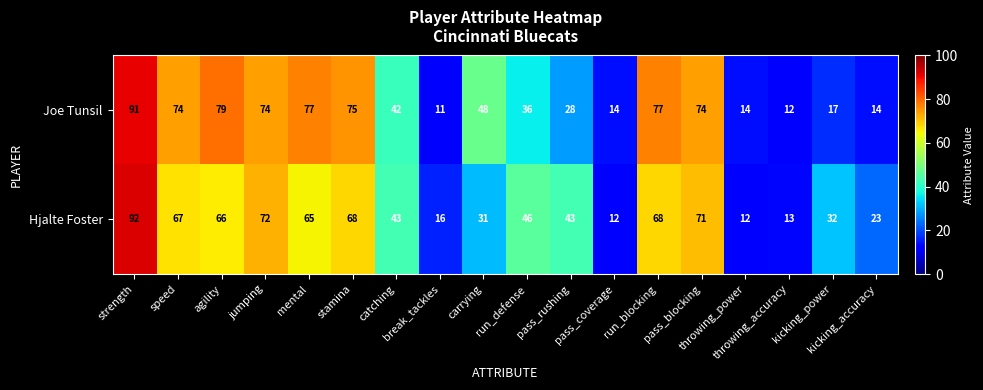

What is the sum of all Joe Tunsil values?

857